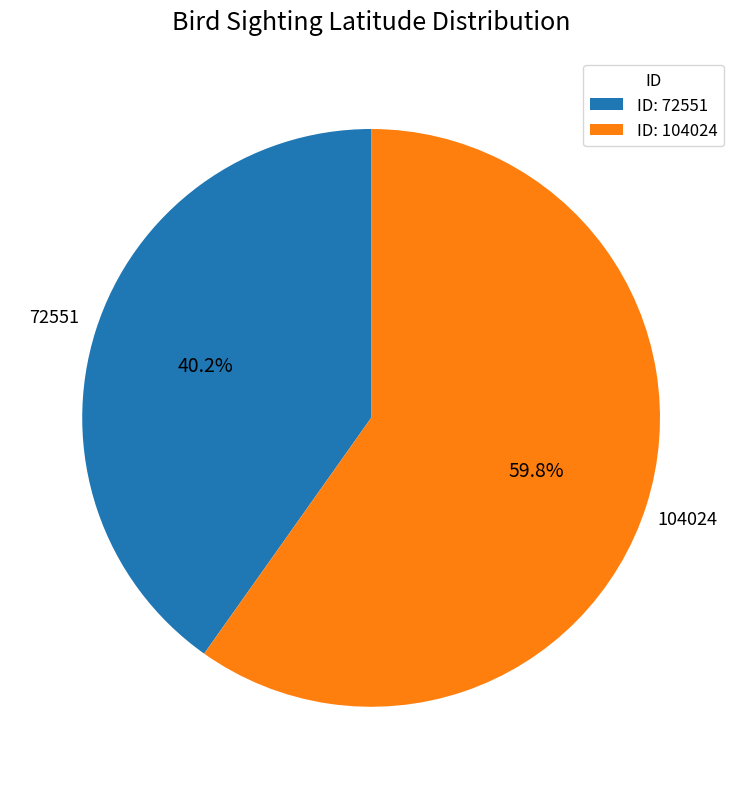

Is there a majority slice in this chart?

Yes